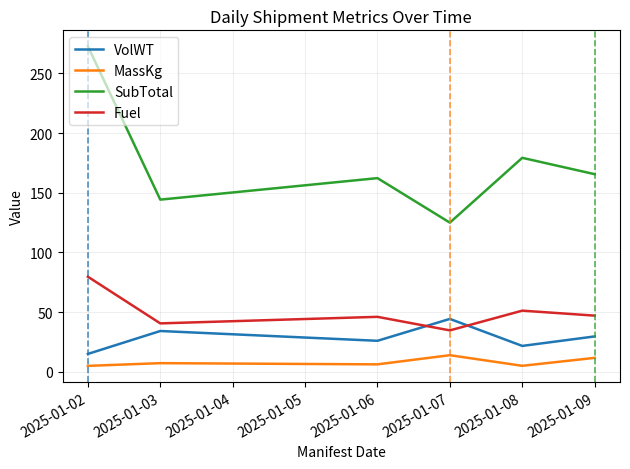

At 2025-01-06, list the series in order from smallest to largest.

MassKg, VolWT, Fuel, SubTotal